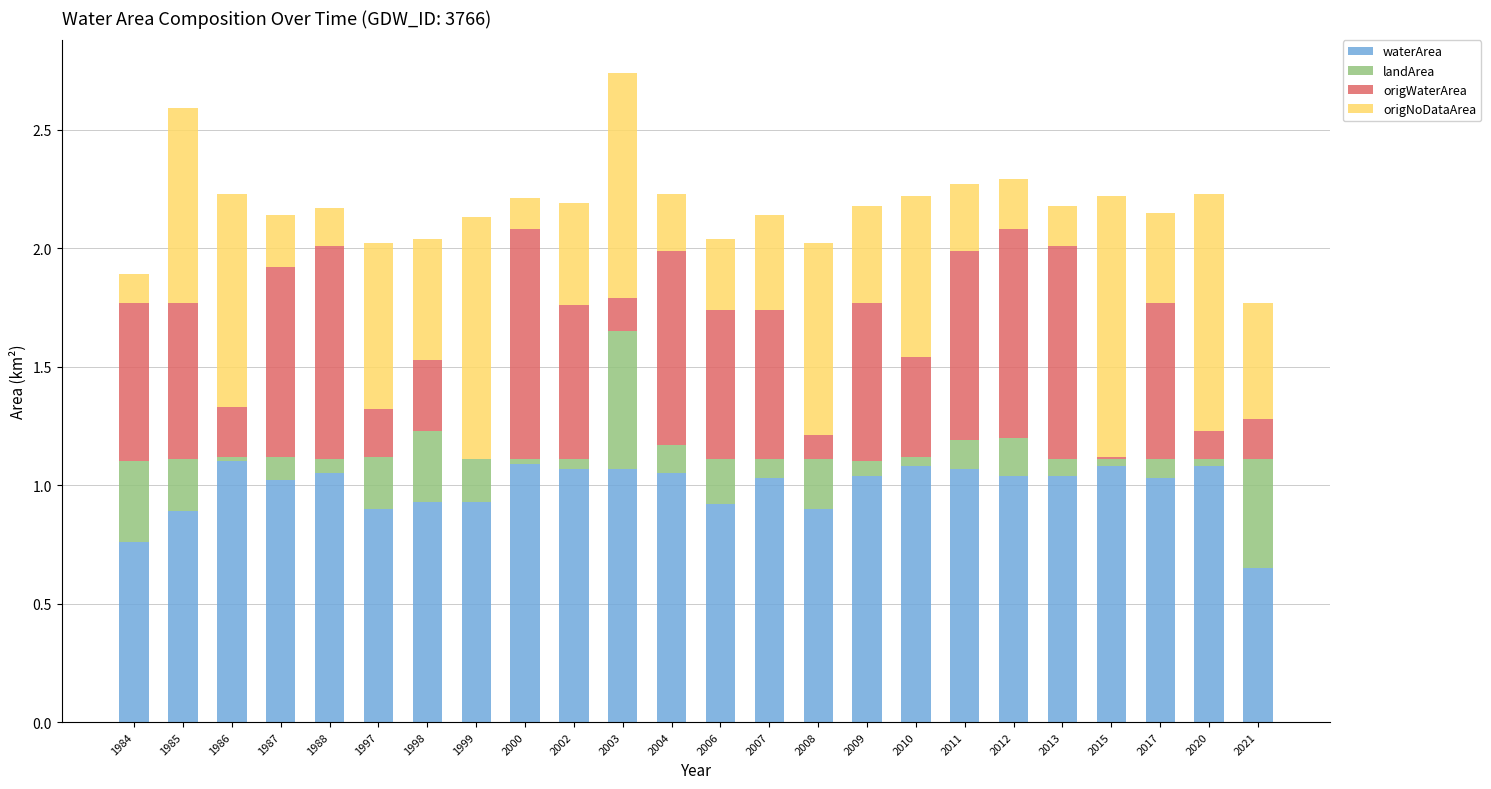

True or false: waterArea has a value of 0.4 at 1988.

False